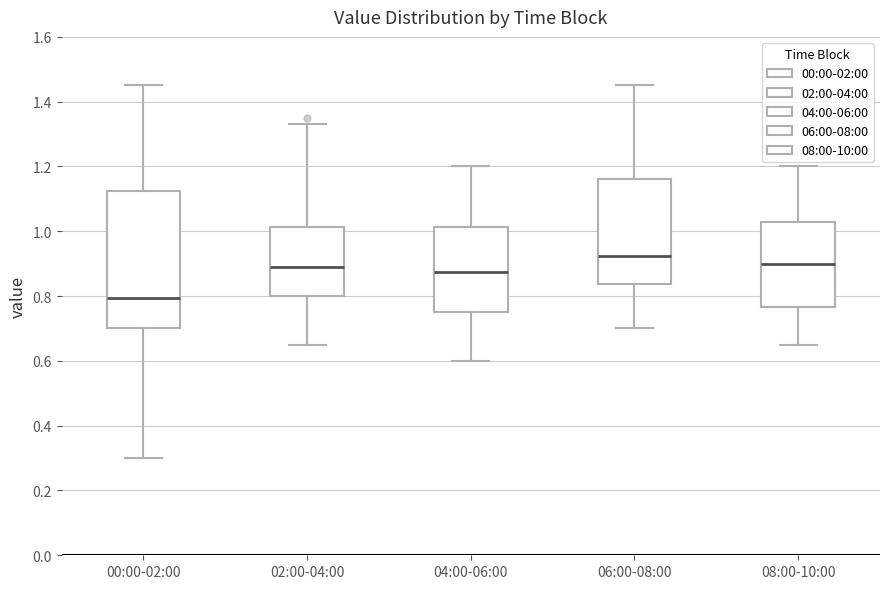

Where does the lower whisker of the box for 04:00-06:00 end on the y-axis? The values are not printed on the chart, so give them approximately, as read against the axis.

0.60